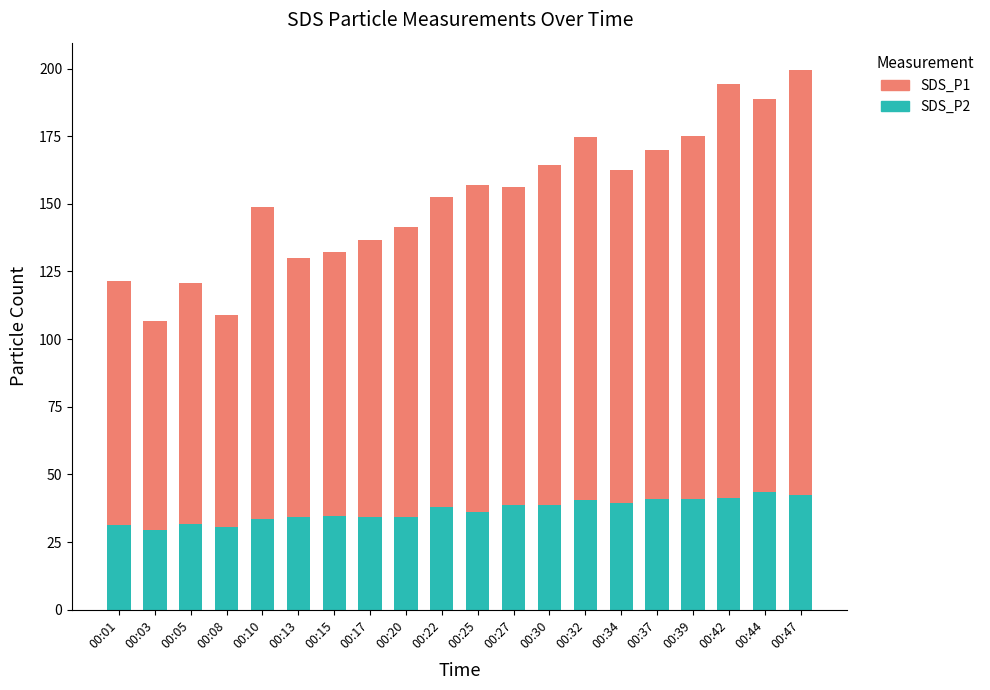

What is the lowest value of the SDS_P2 series?

29.4